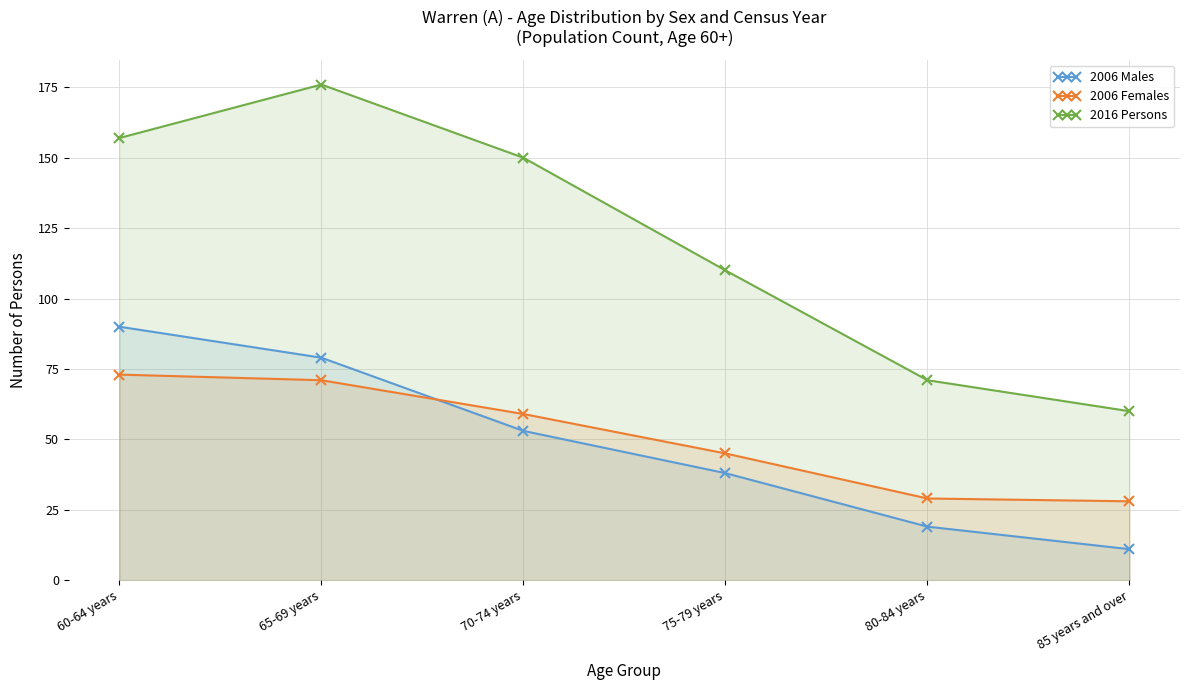

What is the sum of all 2006 Females values?

305